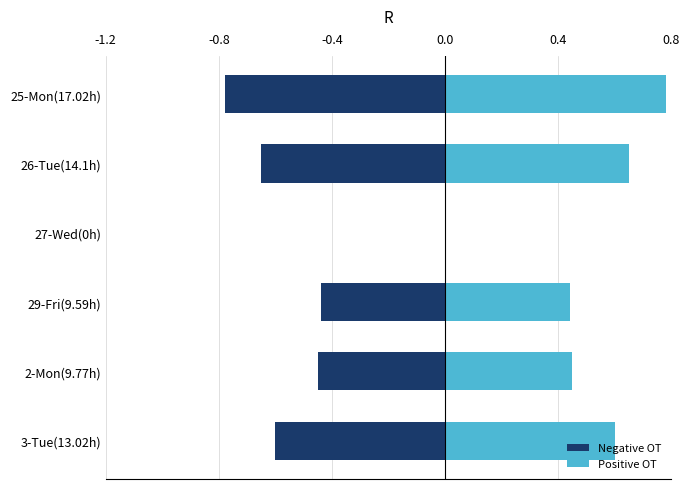

Count the Positive OT values in the range 0 to 1.

6